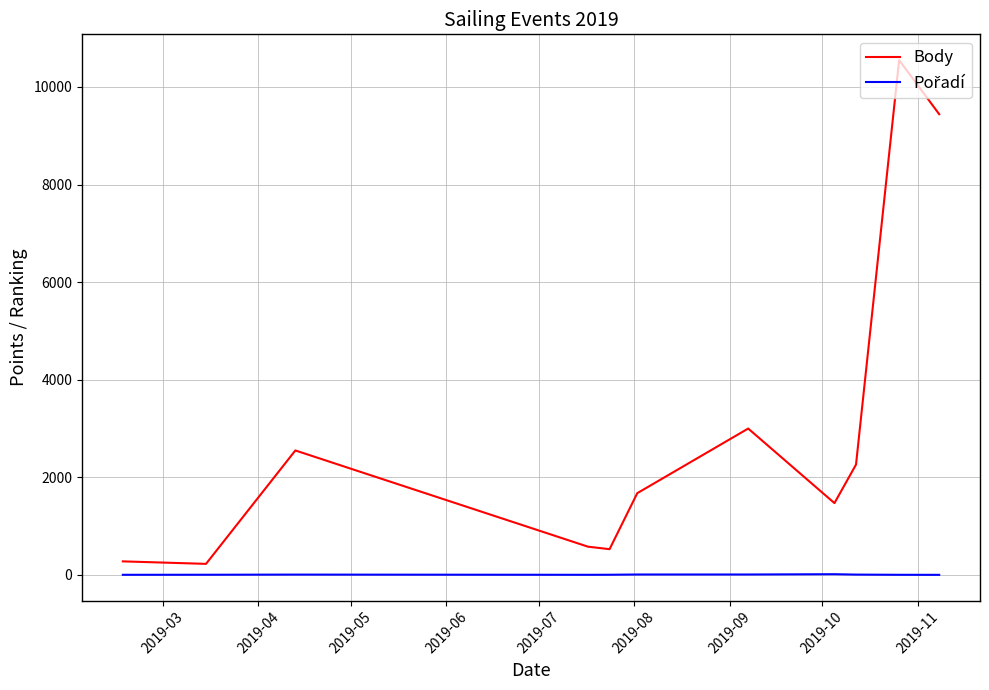

What is the maximum value shown in the chart?

10550